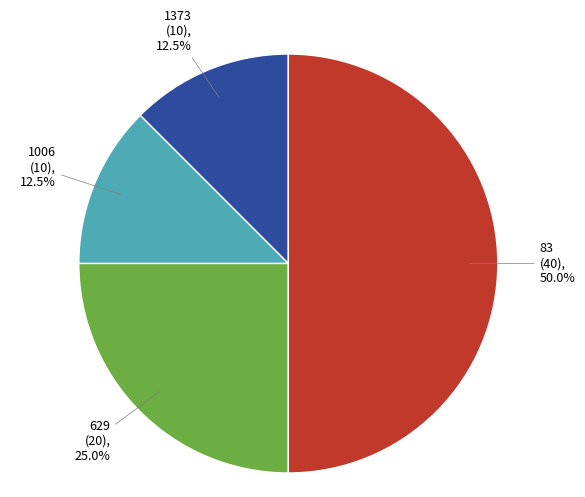

Which slice is the largest?

83